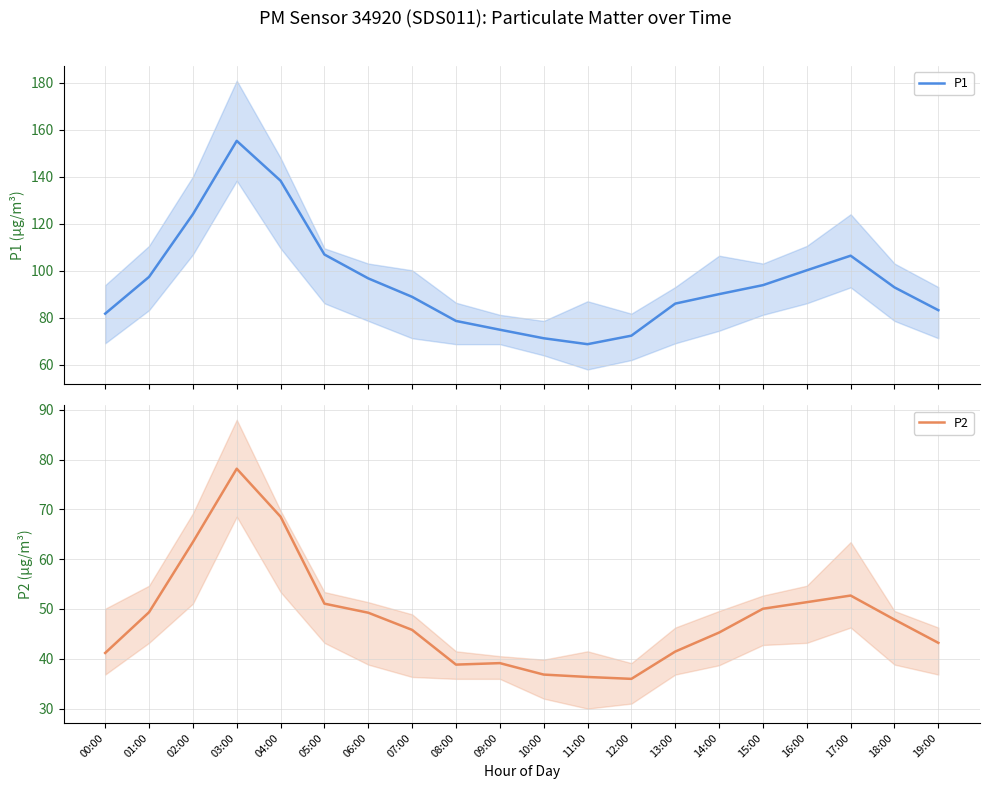

Does the chart have visible grid lines?

Yes